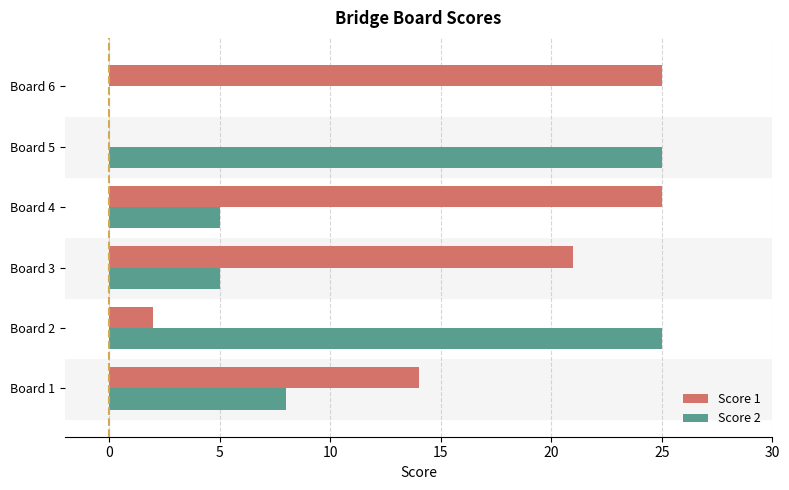

At which category is the sum across all series the highest?

Board 4